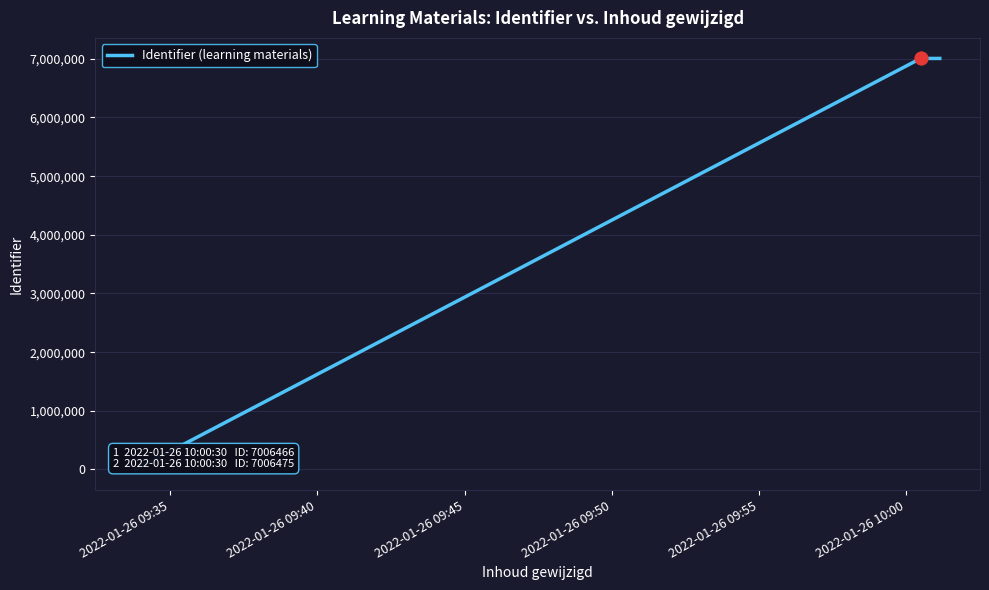

What is the maximum value shown in the chart?

7006475